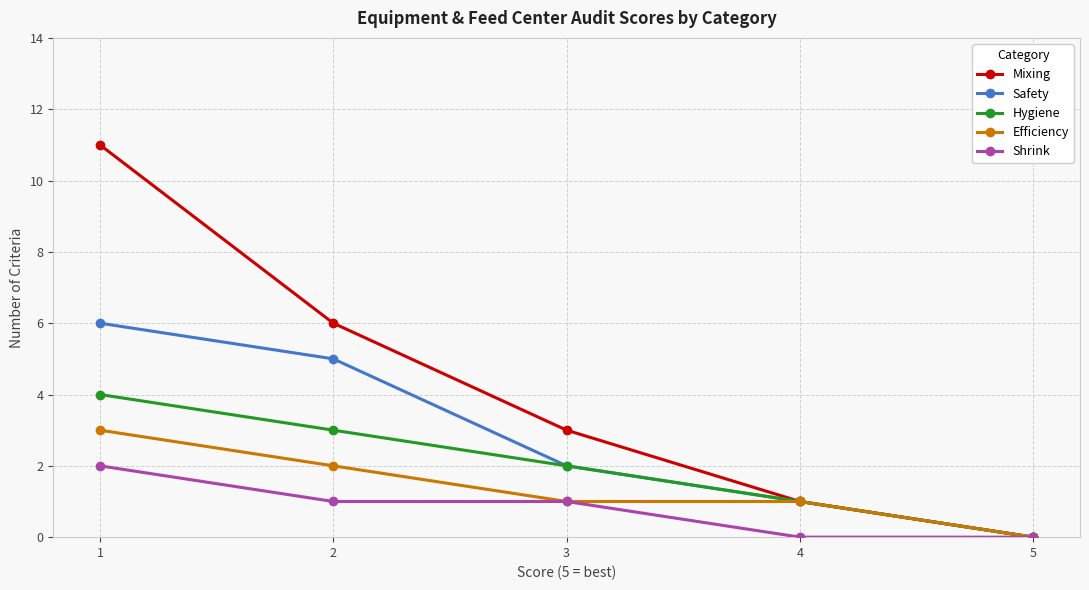

How many values in the Safety series are below 2?

2